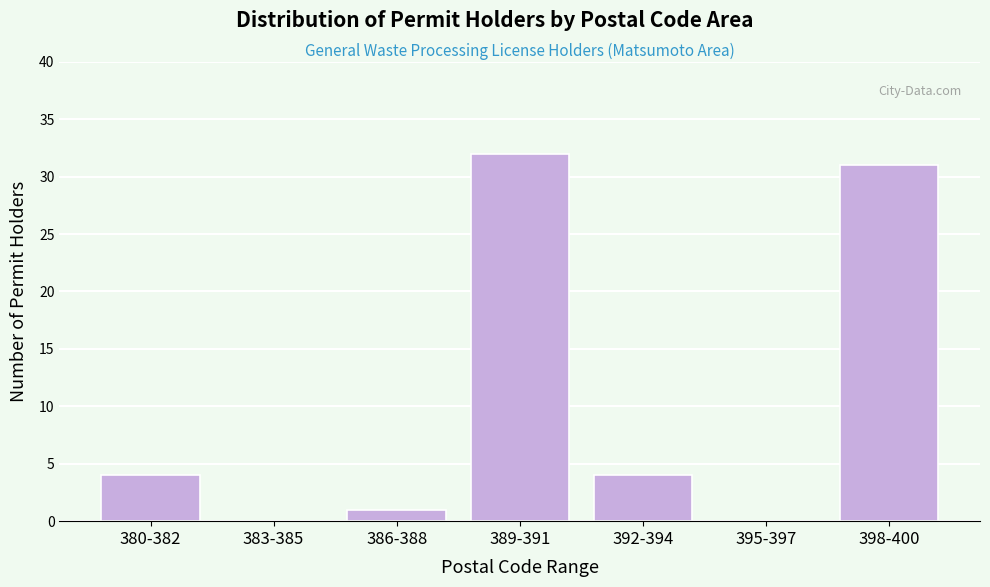

Reading left to right, what are all the values shown in this chart?

380-382=4	383-385=0	386-388=1	389-391=32	392-394=4	395-397=0	398-400=31